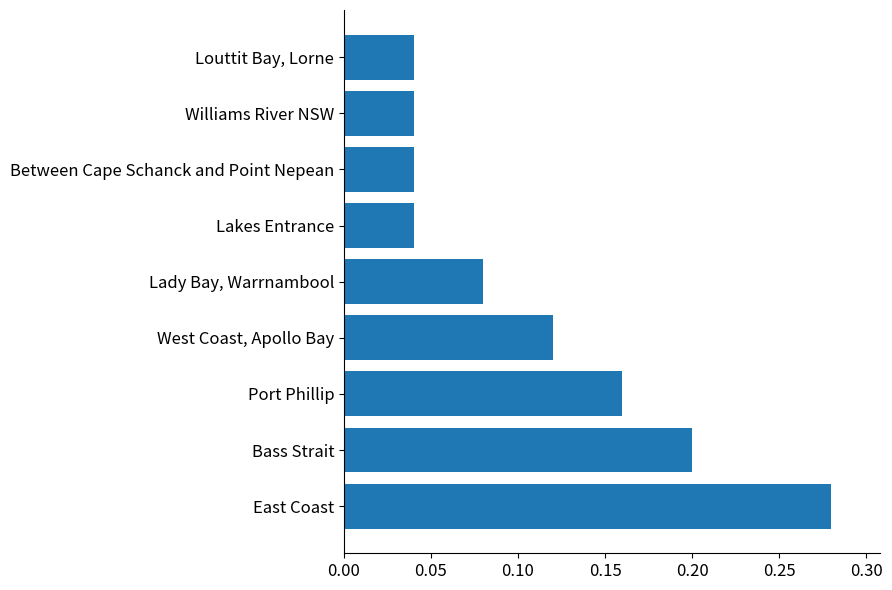

The chart shows a value of 0.1 at Port Phillip. True or false?

False